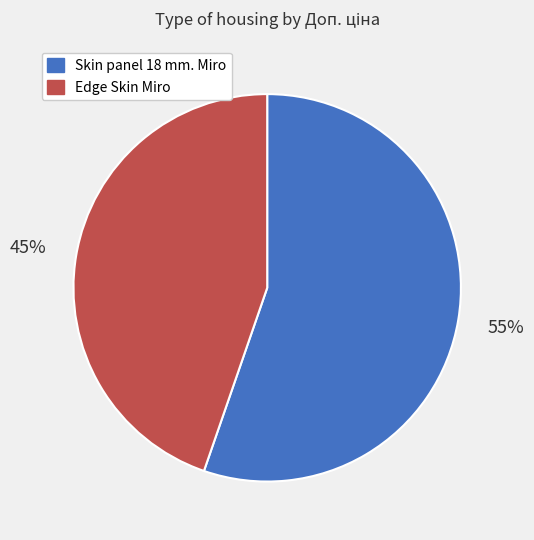

To the nearest percent, what portion does Skin panel 18 mm. Miro represent?

55%